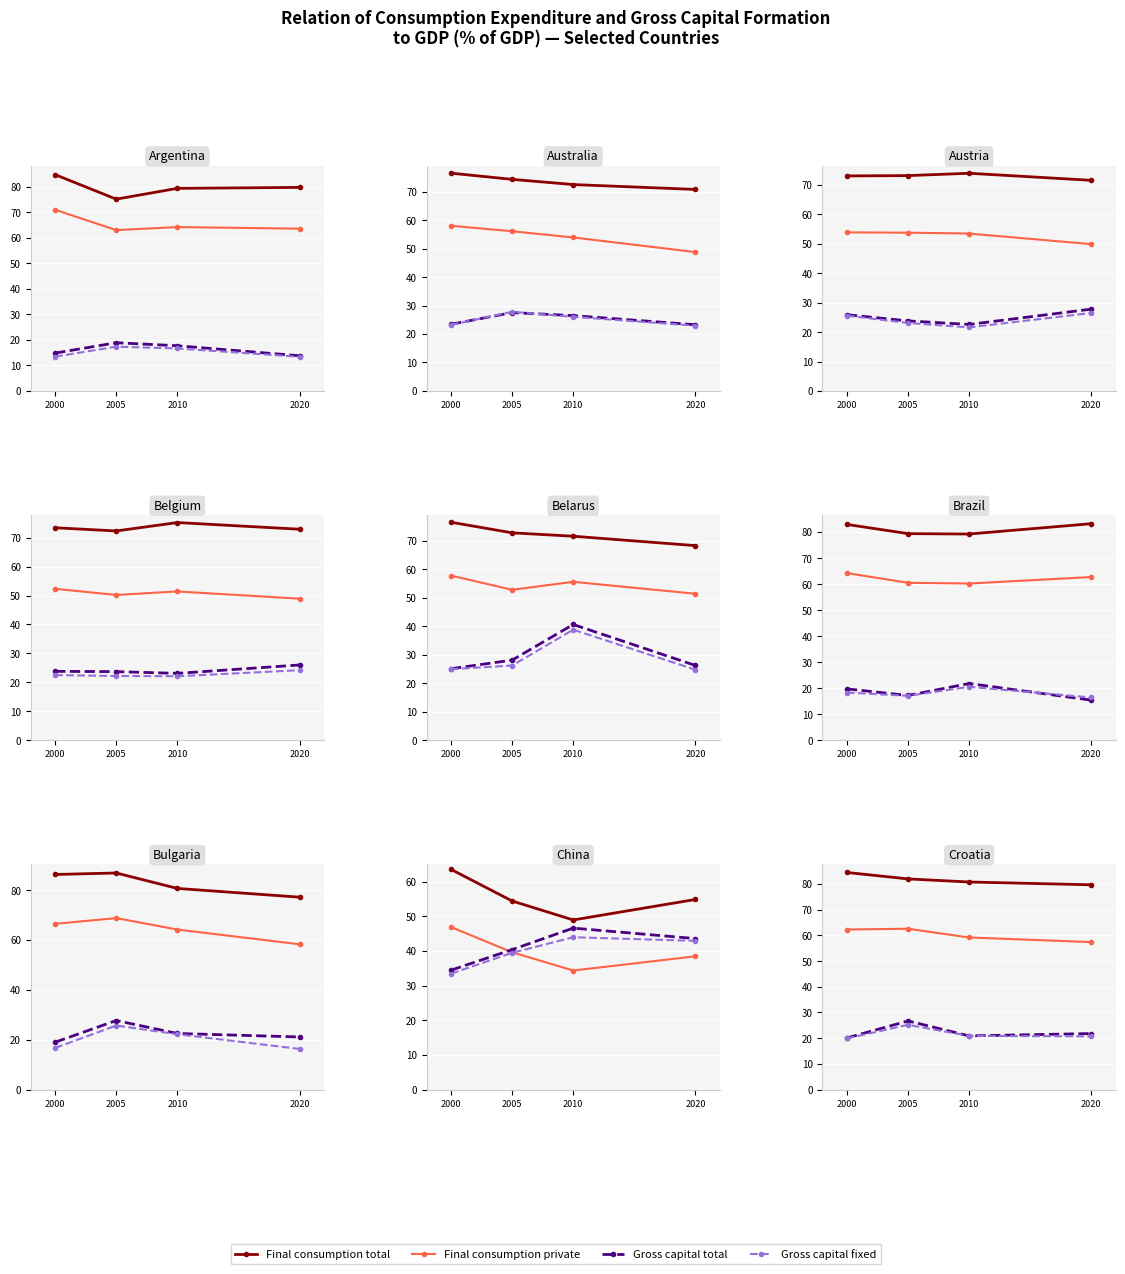

Which series changed the most between 2000 and 2010?

Final consumption total